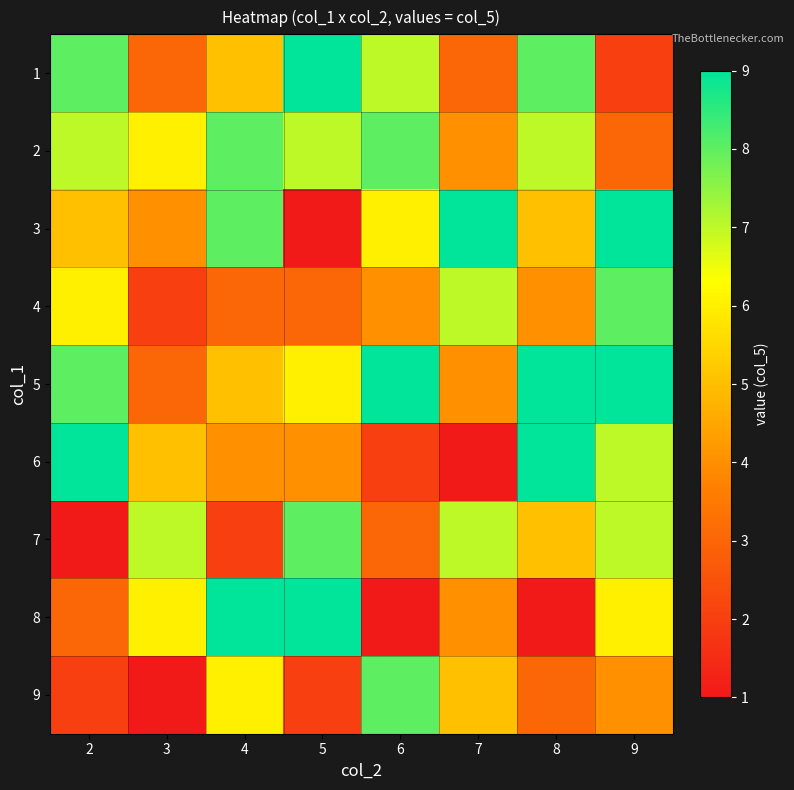

At 9, list the series in order from smallest to largest.

1, 2, 9, 8, 6, 7, 4, 3, 5